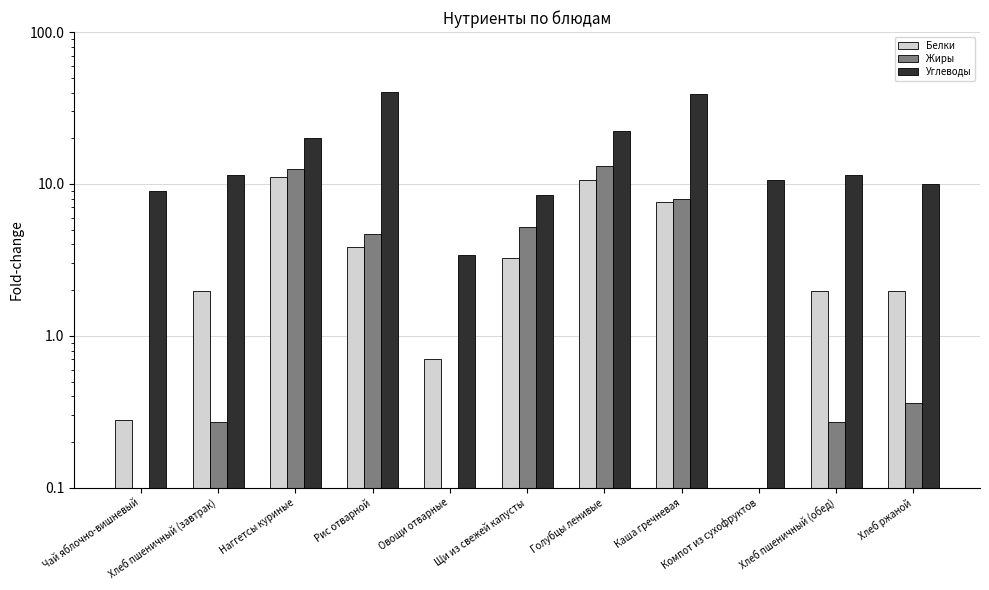

Read the Углеводы value at Рис отварной.

40.1